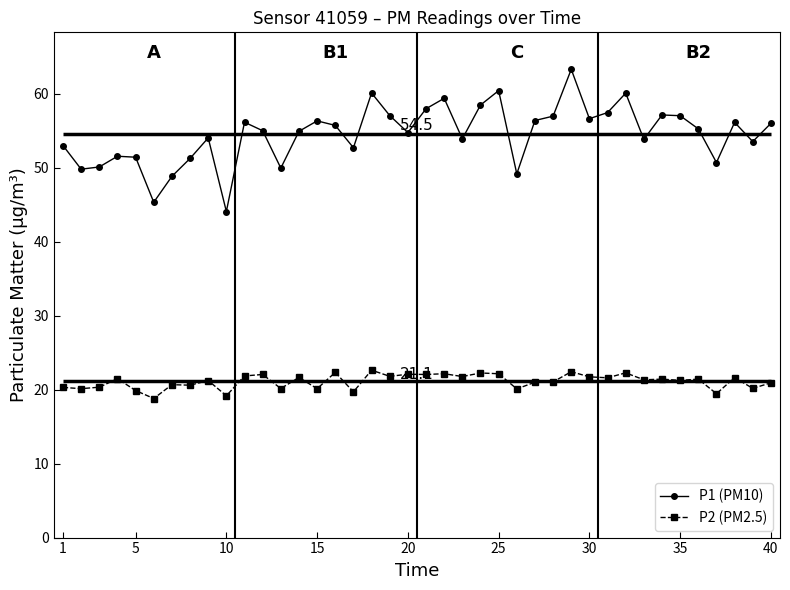

How many categories are shown in the chart?

40